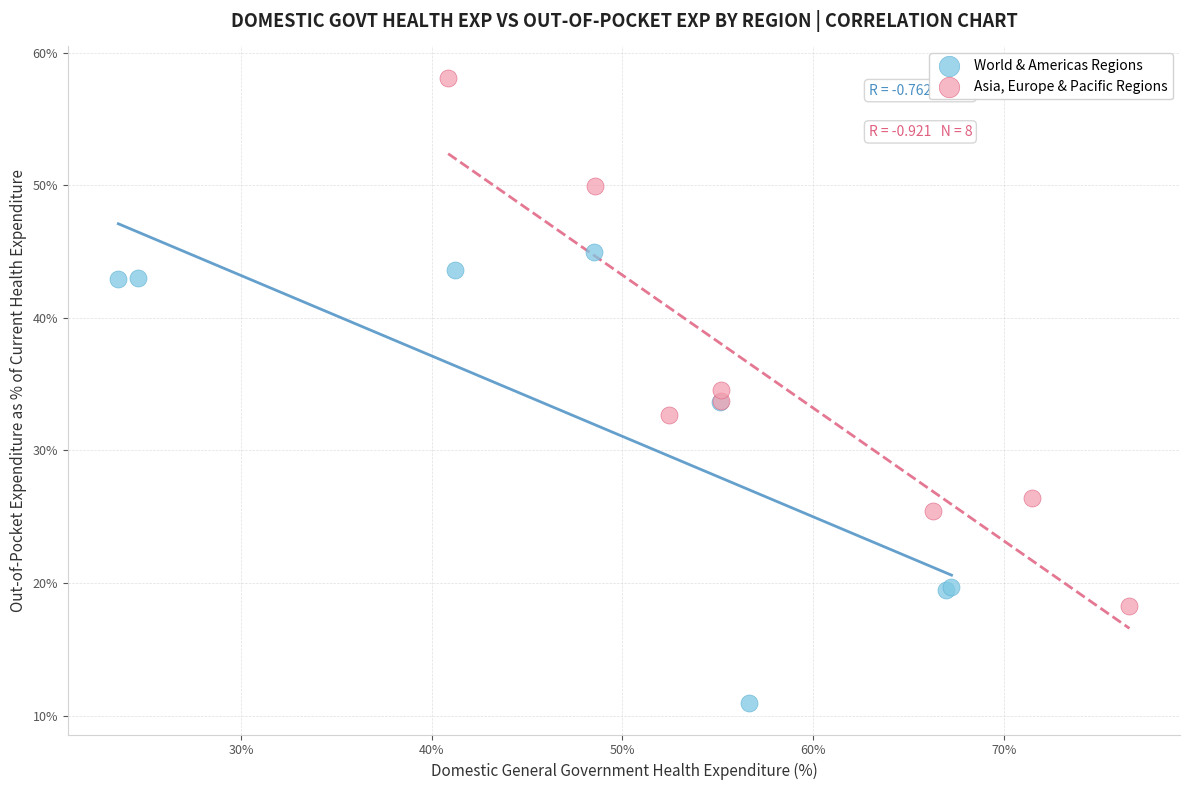

Which series has the widest spread of Y values?

Asia, Europe & Pacific Regions